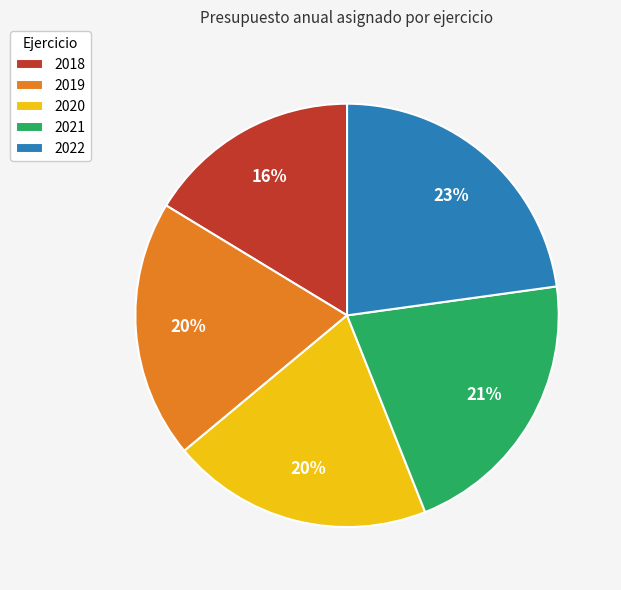

Between 2021 and 2019, which is larger?

2021